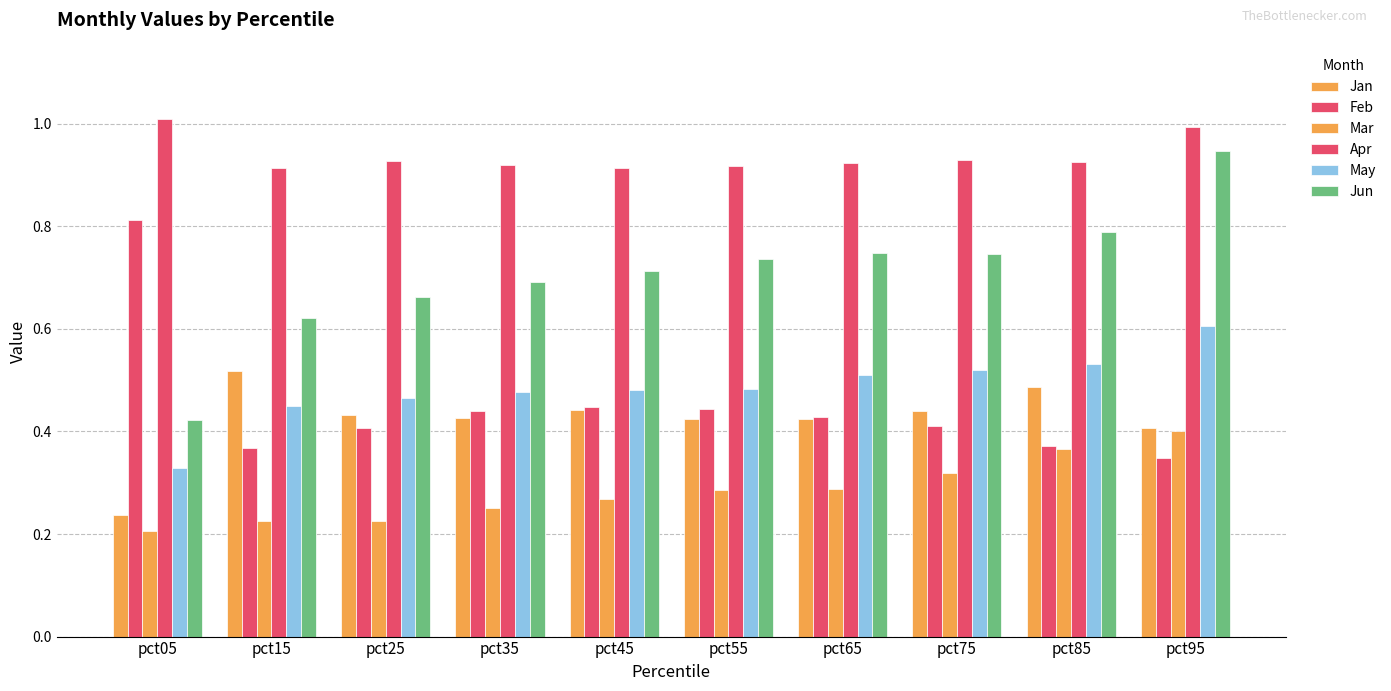

What is the average value of the Apr series?

0.9